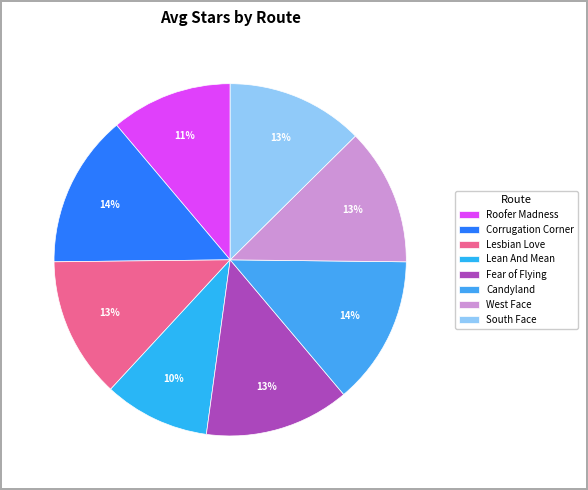

What percentage is NOT represented by West Face?

87.4%